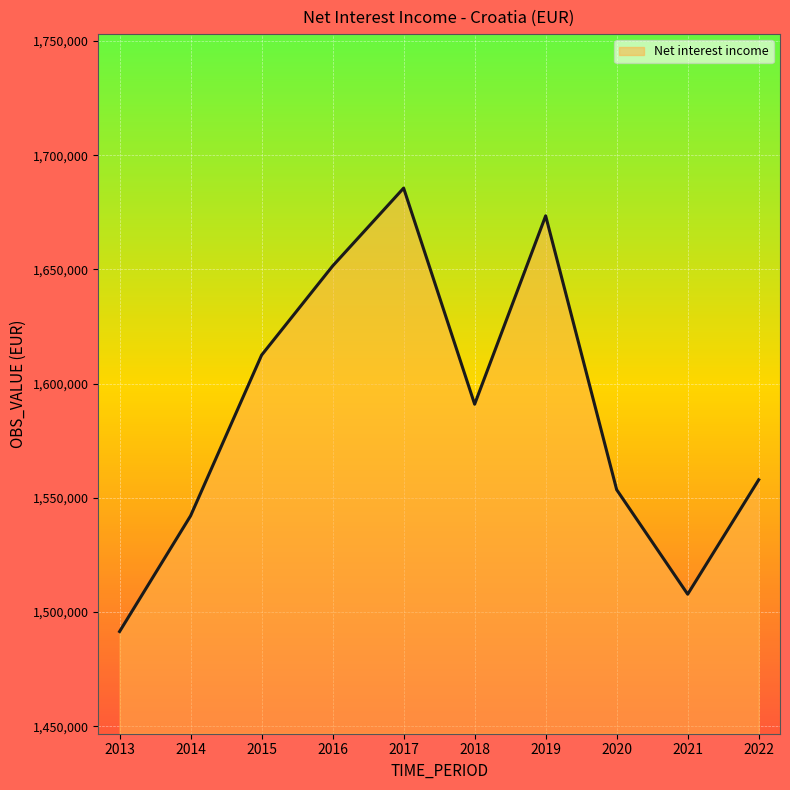

Rank the categories by value from highest to lowest.

2017, 2019, 2016, 2015, 2018, 2022, 2020, 2014, 2021, 2013